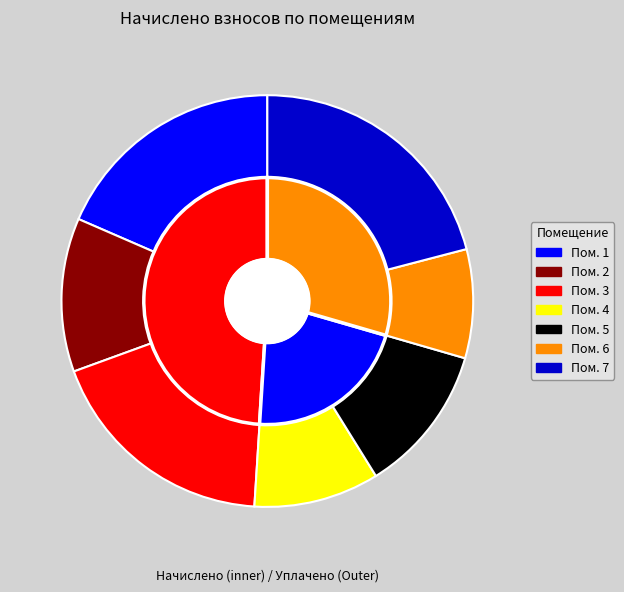

What percentage is the 2 slice, to the nearest percent?

12%